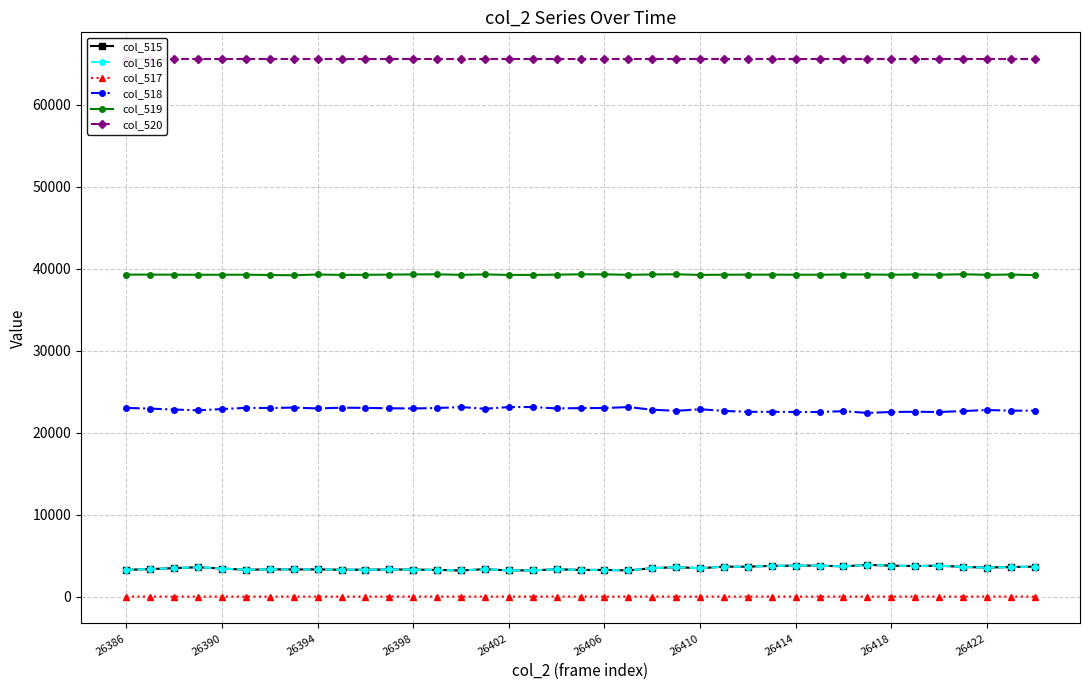

True or false: col_520 has a value of 29111 at 11.

False